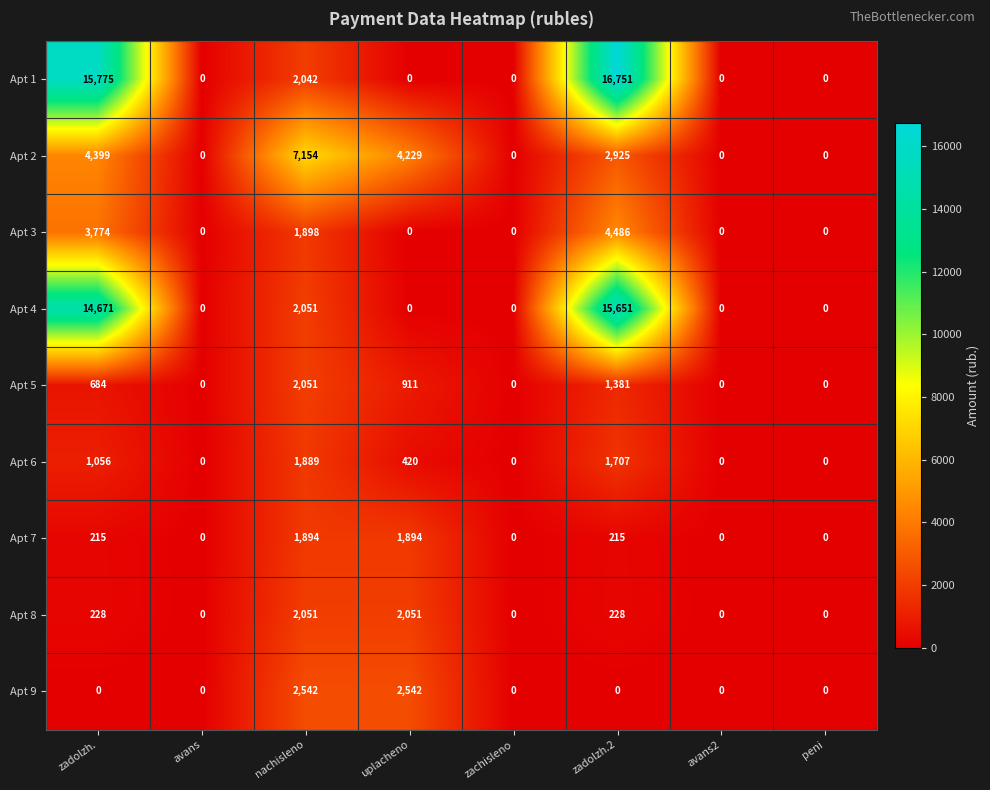

What is the approximate value of Apt 6 at zadolzh.2, to the nearest 100?

1700